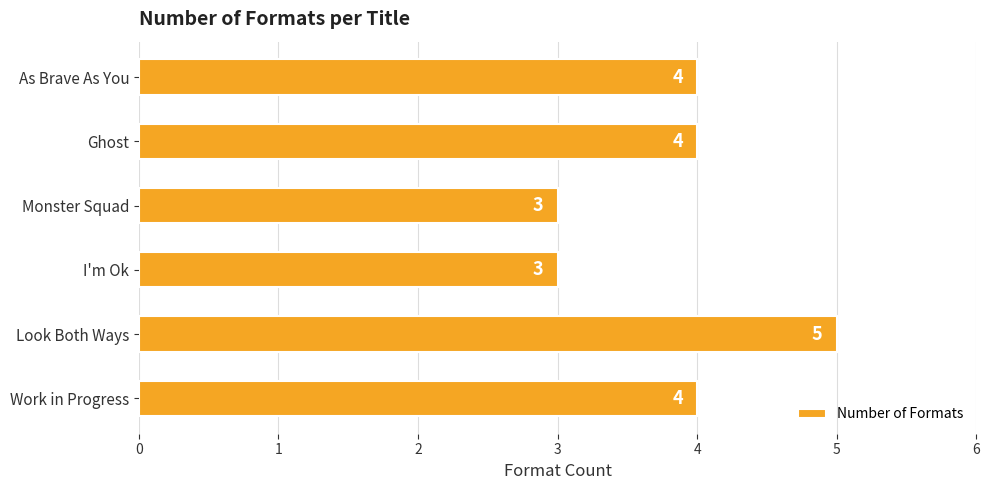

Reading bottom to top, extract all data points from this chart.

Work in Progress=4	Look Both Ways=5	I'm Ok=3	Monster Squad=3	Ghost=4	As Brave As You=4